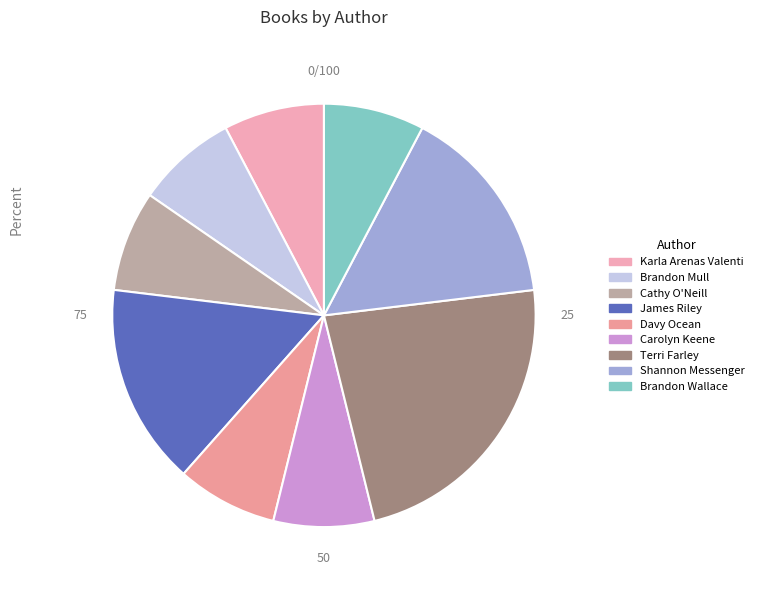

The Cathy O'Neill slice represents 3% of the pie. True or false?

False